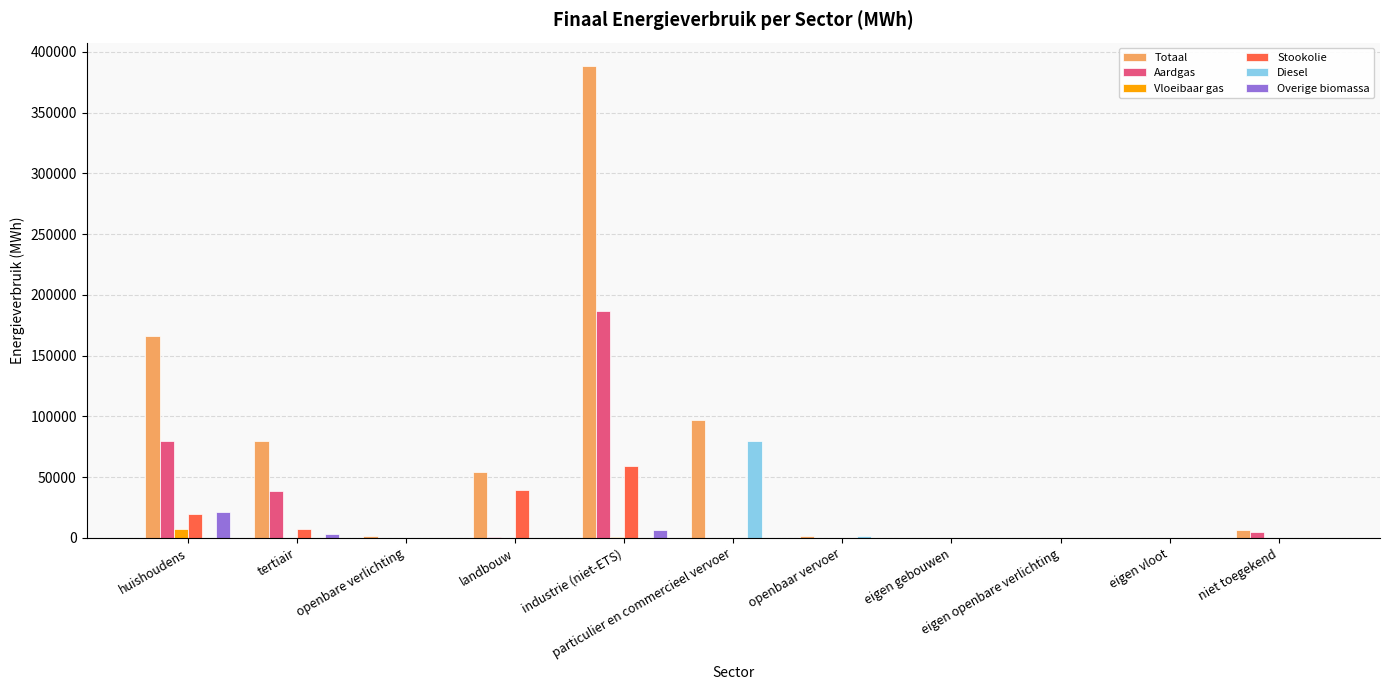

Are the bars horizontal?

No